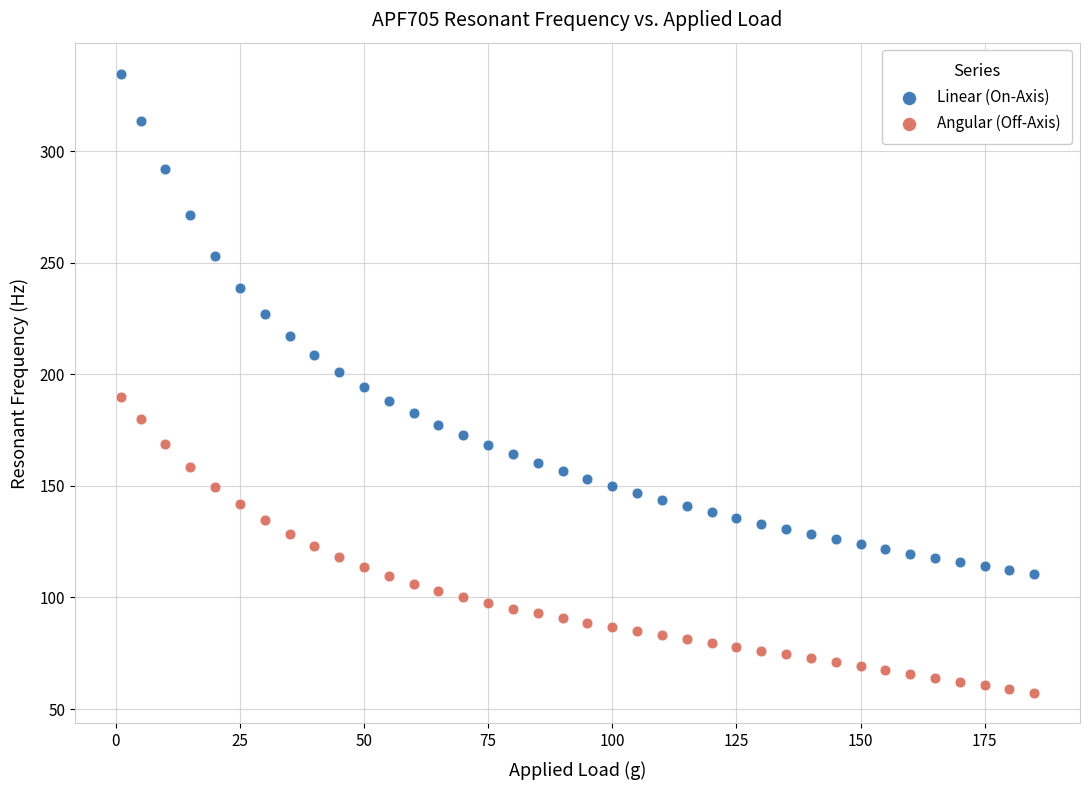

What are all the series names shown in the legend?

Linear (On-Axis), Angular (Off-Axis)